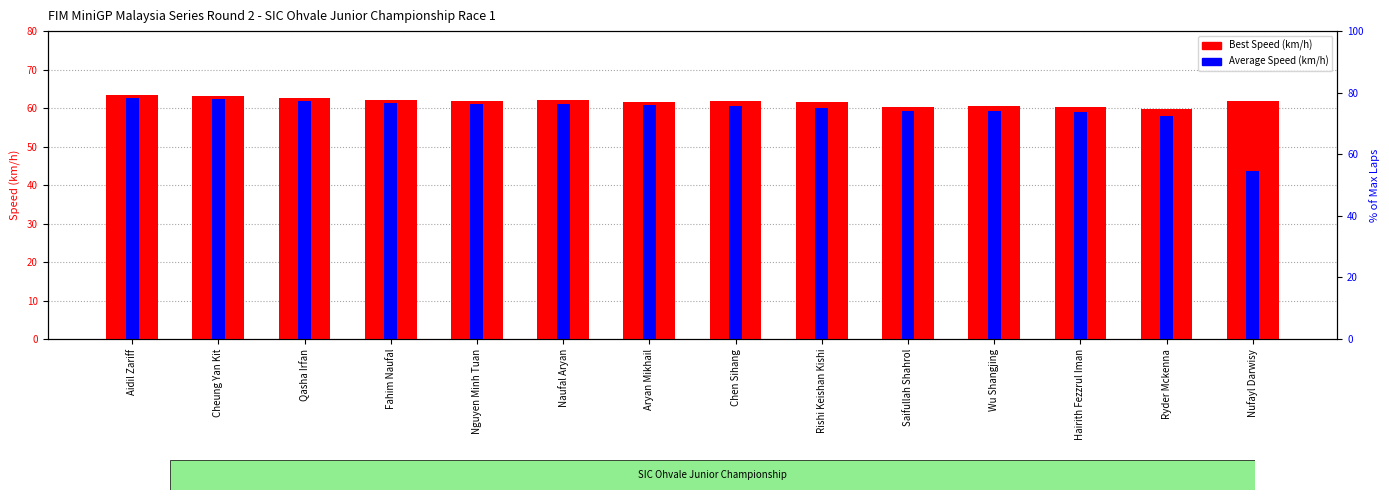

What is the difference between the maximum and minimum values in the Best Speed (km/h) series?

3.5